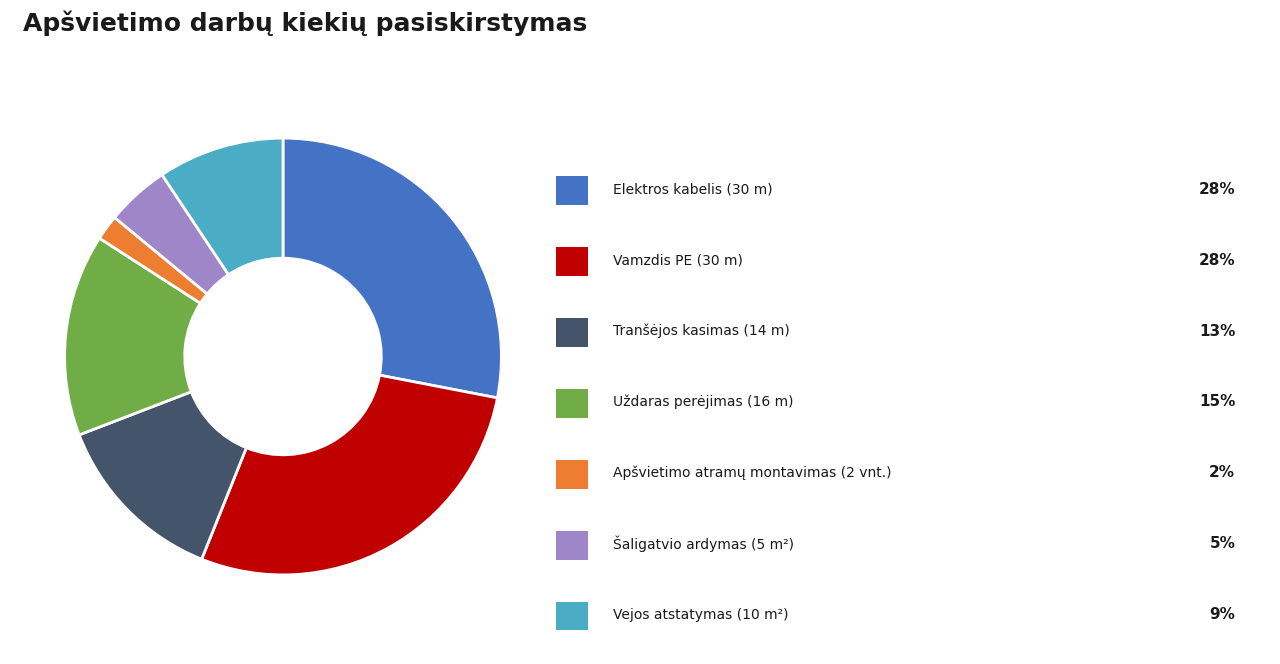

Is there a majority slice in this chart?

No